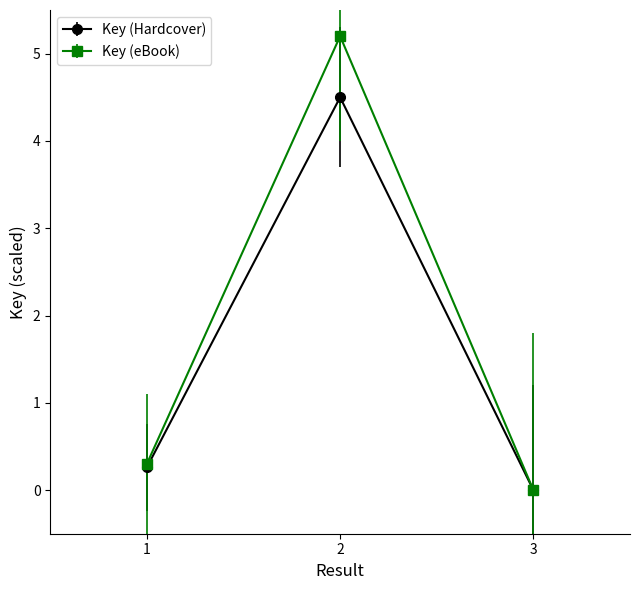

Is the value of Key (Hardcover) at 3 greater than the value of Key (eBook) at 1?

No